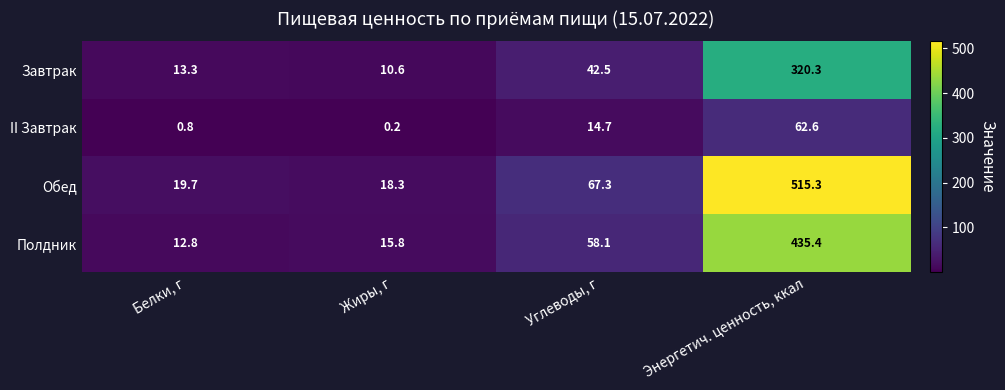

What is the spread (max minus min) of values at Углеводы, г?

52.6